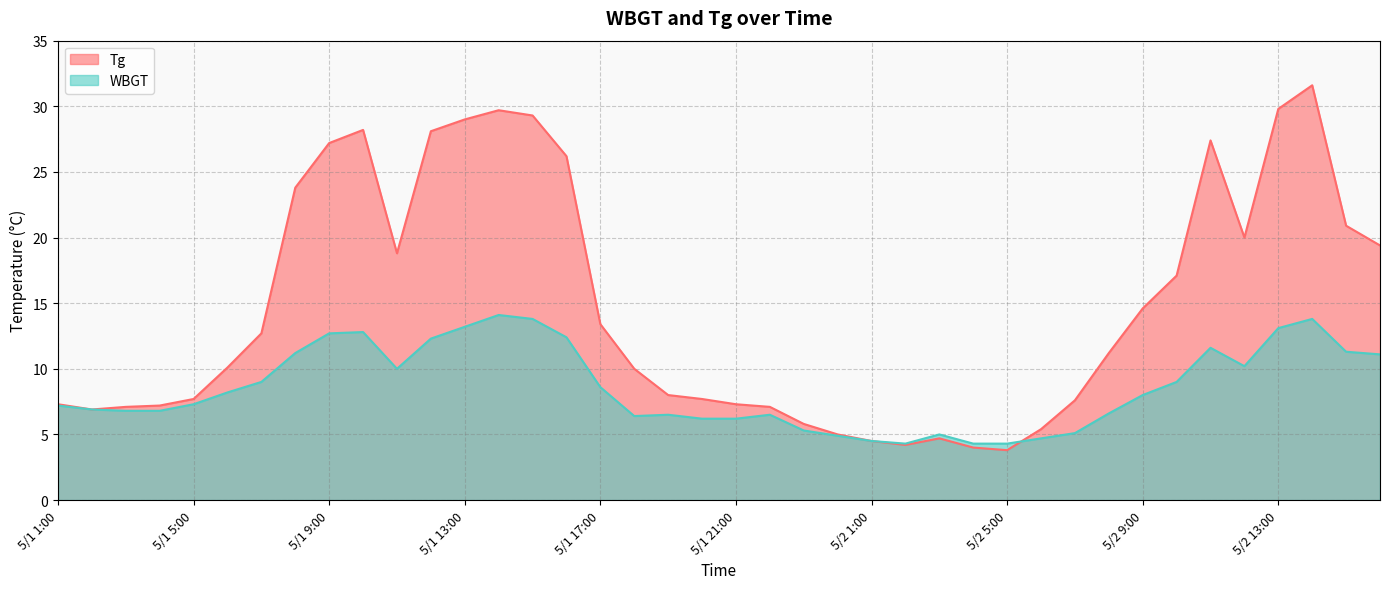

What is the difference between the maximum and minimum values in the WBGT series?

9.8